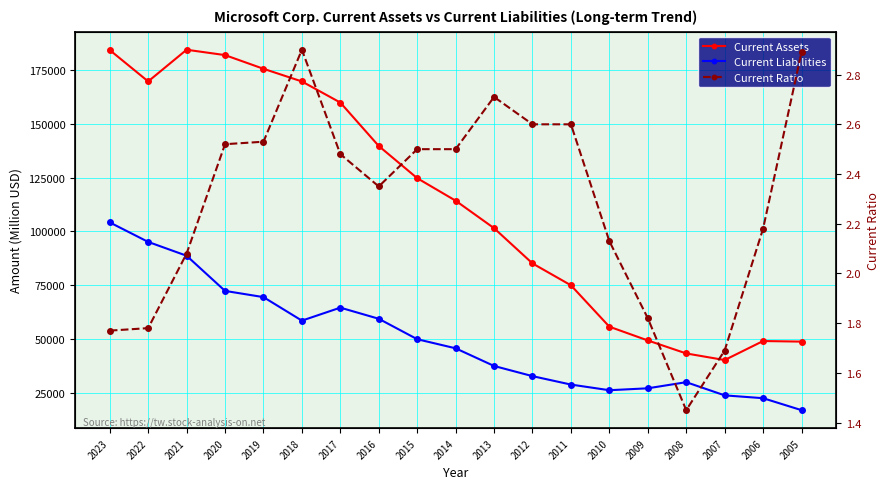

How many data points in Current Ratio are above 2?

14